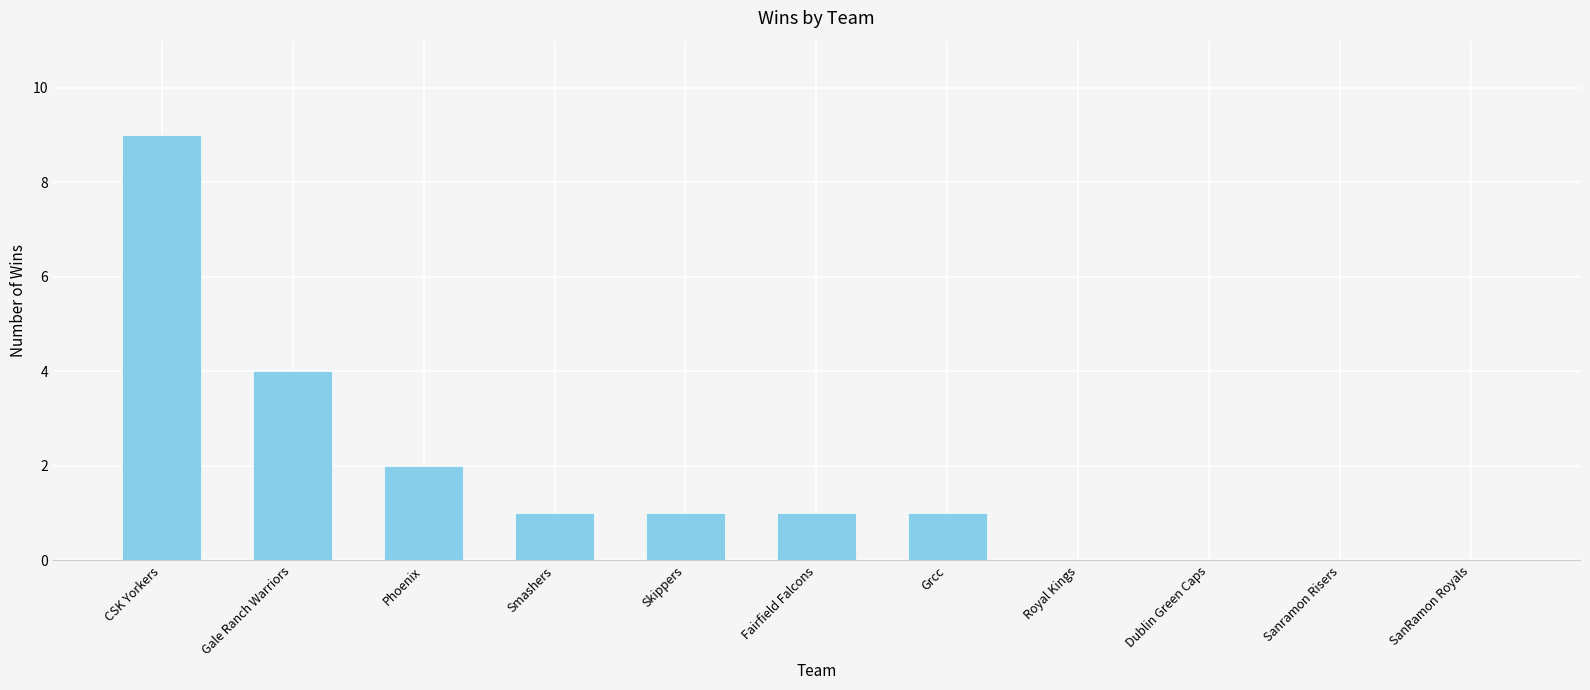

Is it true that the value at Skippers is 1?

True